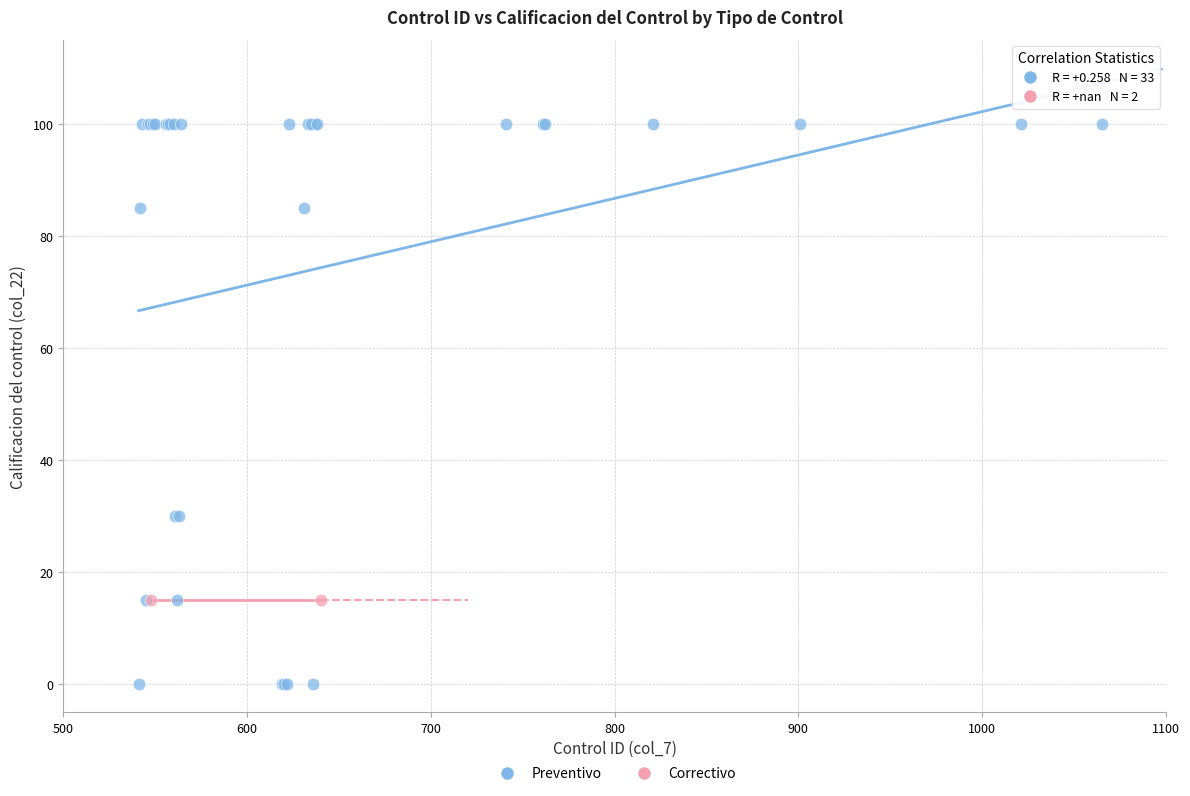

What are all the series names shown in the legend?

Preventivo, Correctivo